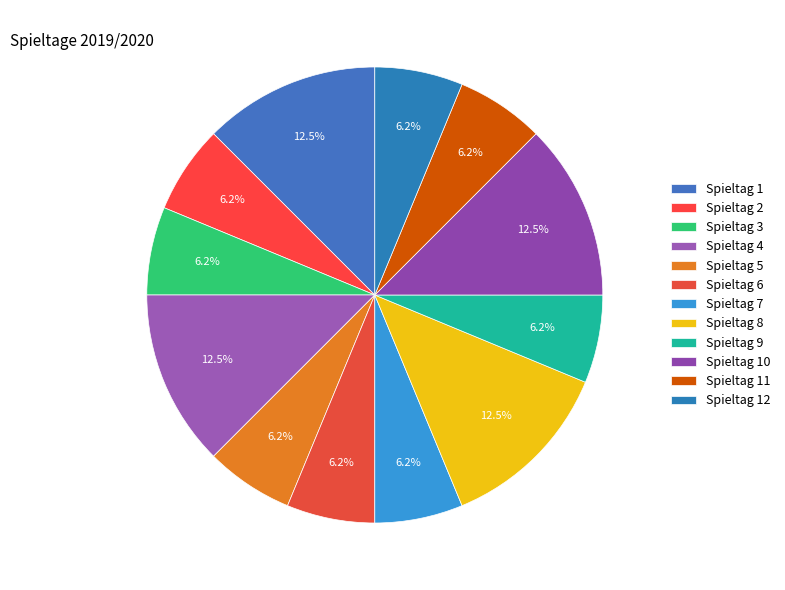

The Spieltag 4 slice represents 22% of the pie. True or false?

False